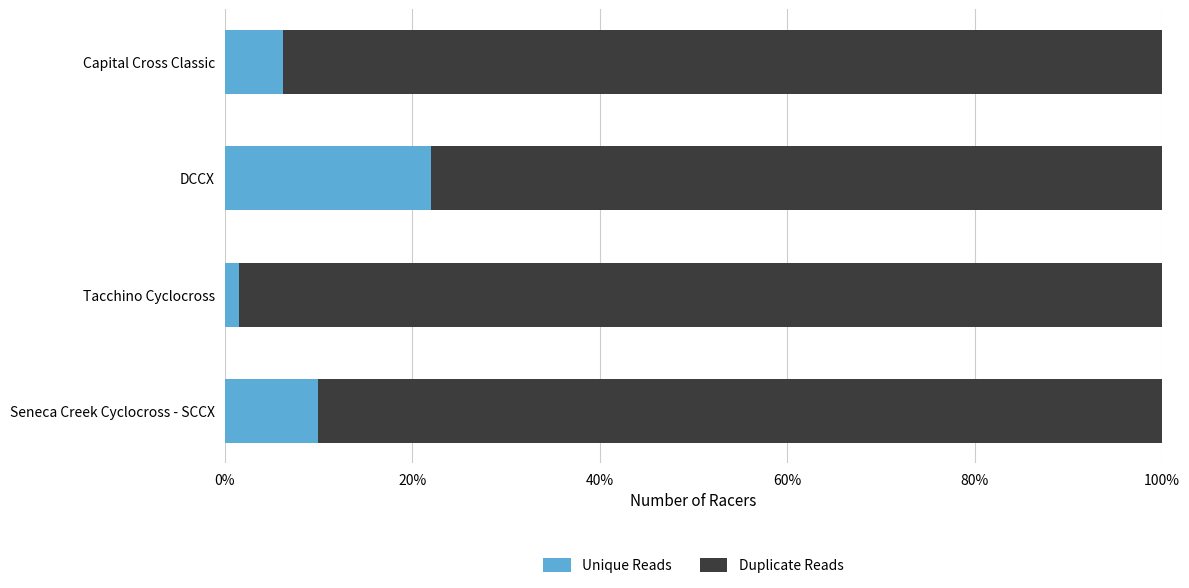

The Unique Reads series shows 10.0 at Seneca Creek Cyclocross - SCCX. True or false?

True